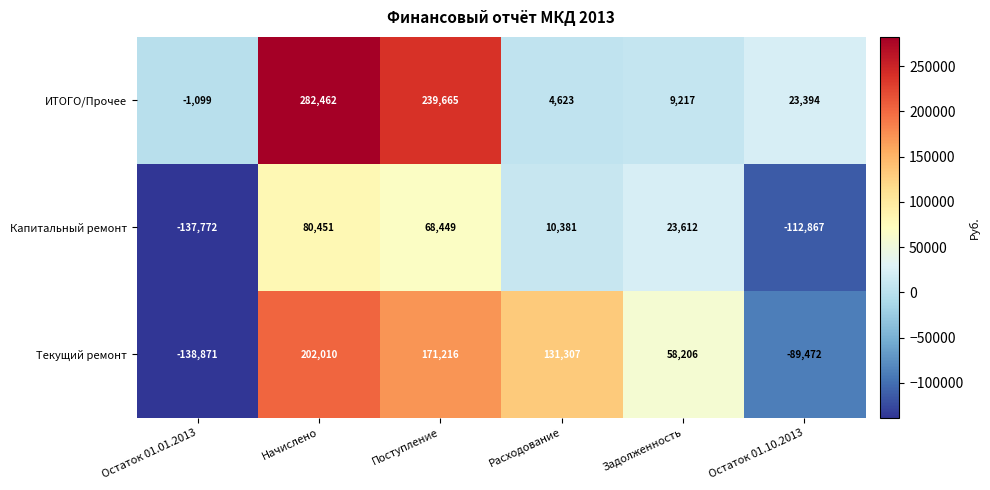

What is the difference between the second highest and second lowest values in the Текущий ремонт series?

260688